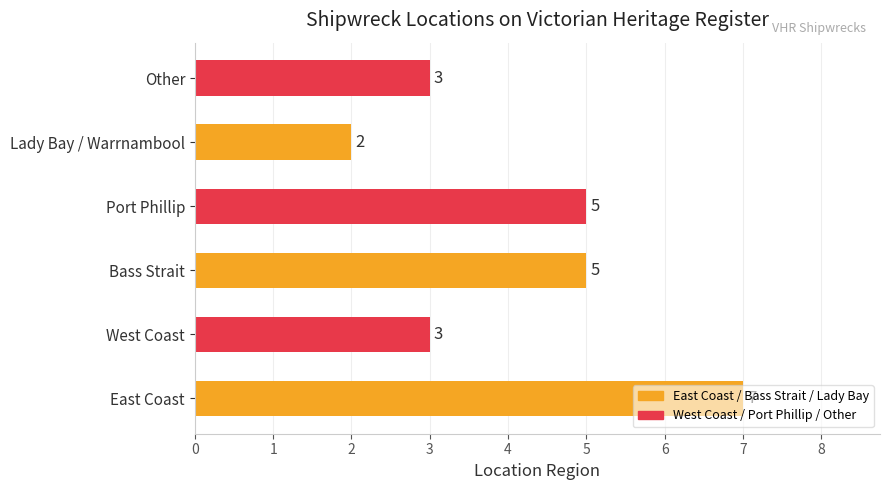

Approximately how many times larger is the value at Bass Strait compared to Port Phillip?

1.0